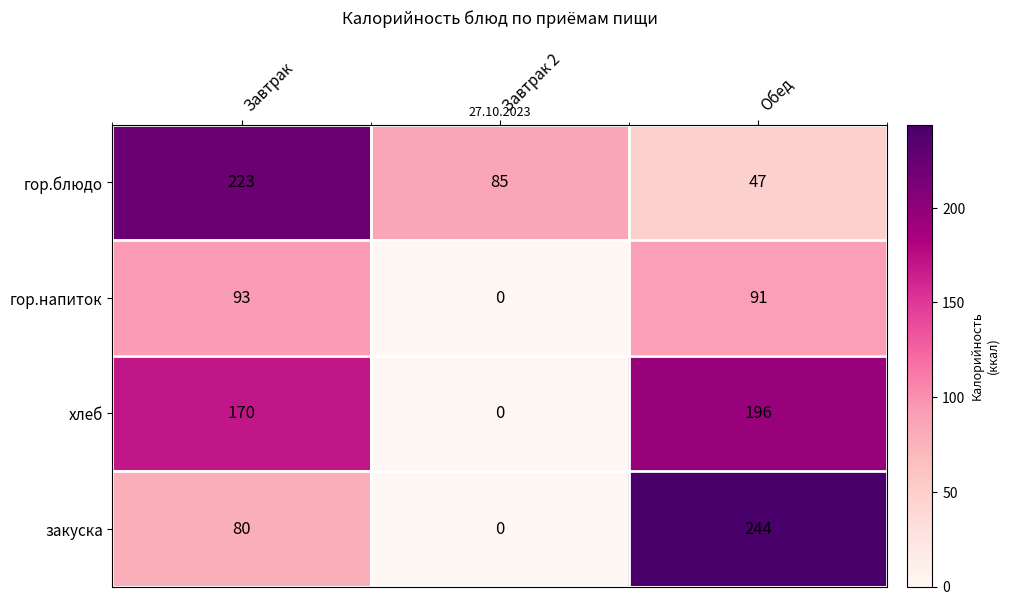

Where is хлеб nearest to the value 98?

Завтрак